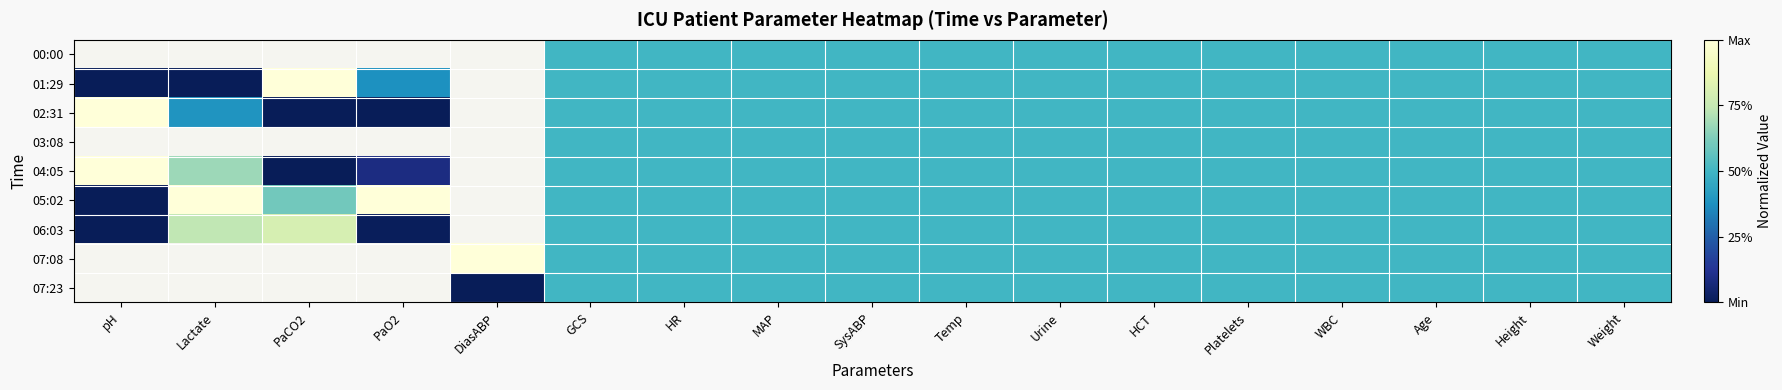

True or false: 05:02 has a value of 0.5 at Height.

True